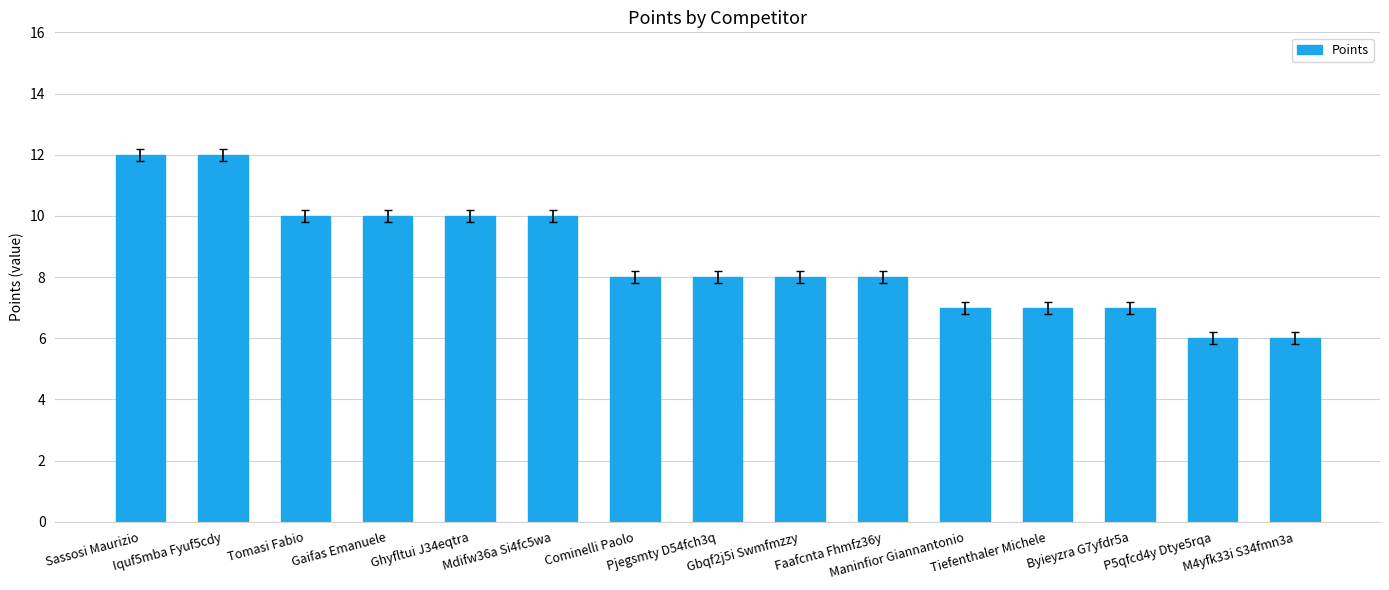

What position from the right is Iquf5mba Fyuf5cdy?

14